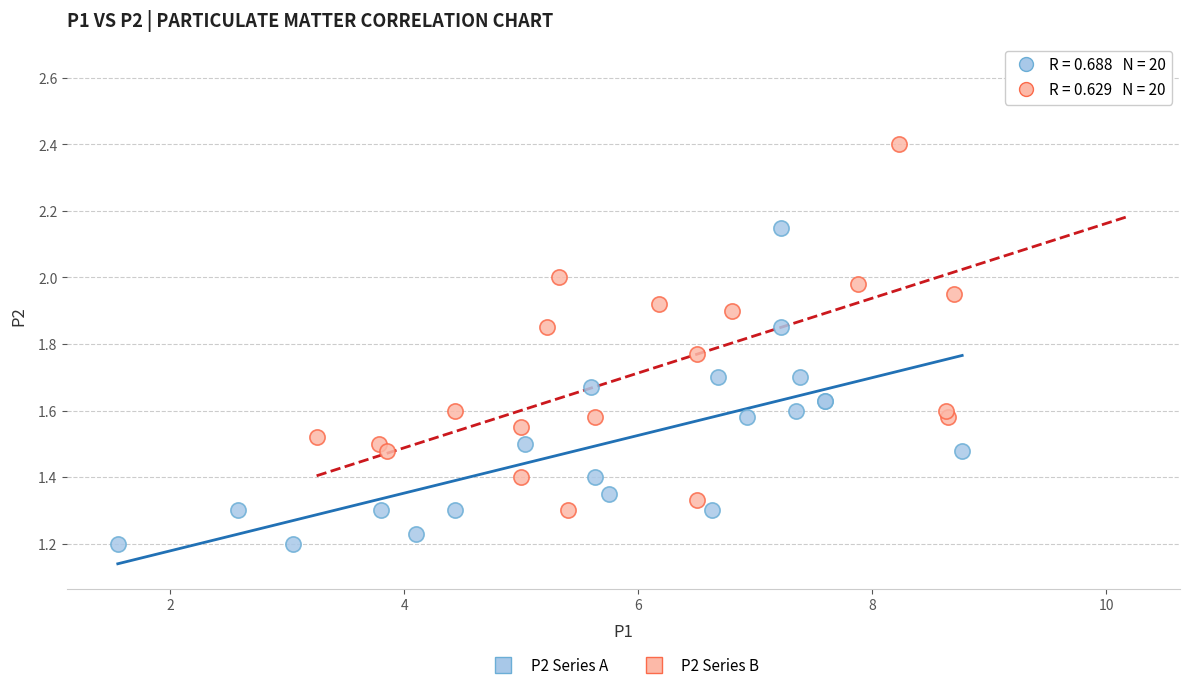

Which series has the widest spread of Y values?

P2 Series B